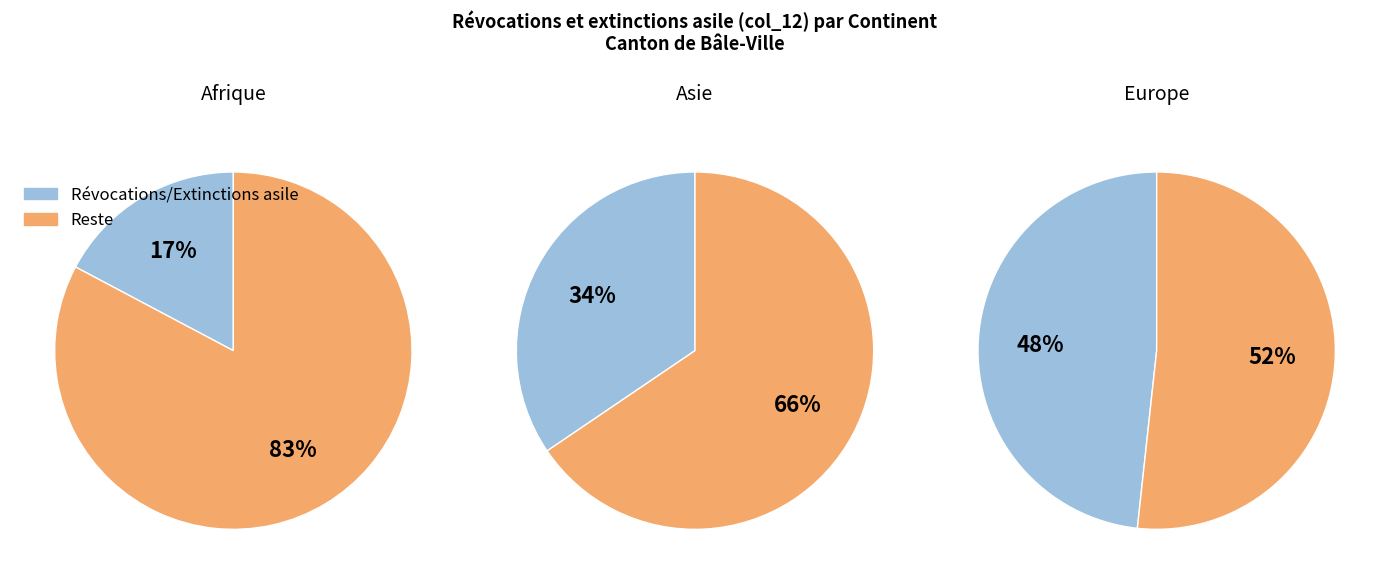

Rank the categories by value from lowest to highest.

Afrique, Asie, Europe